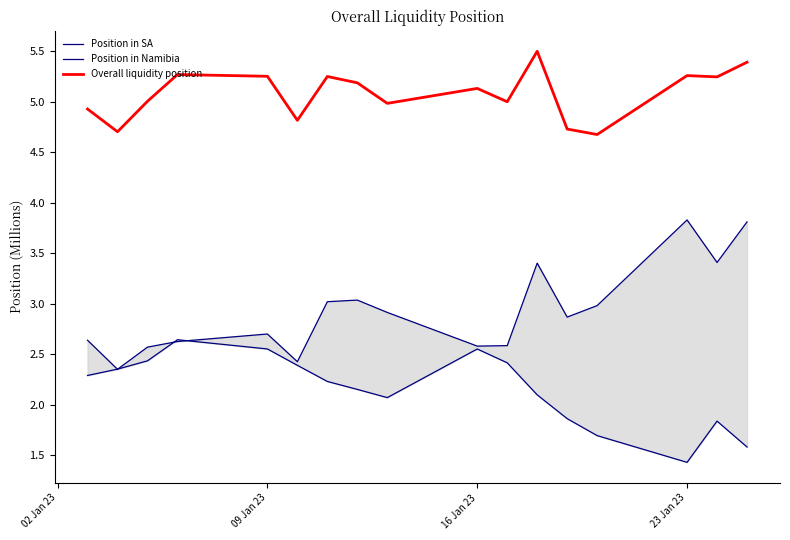

What is the minimum value for Overall liquidity position?

4.7